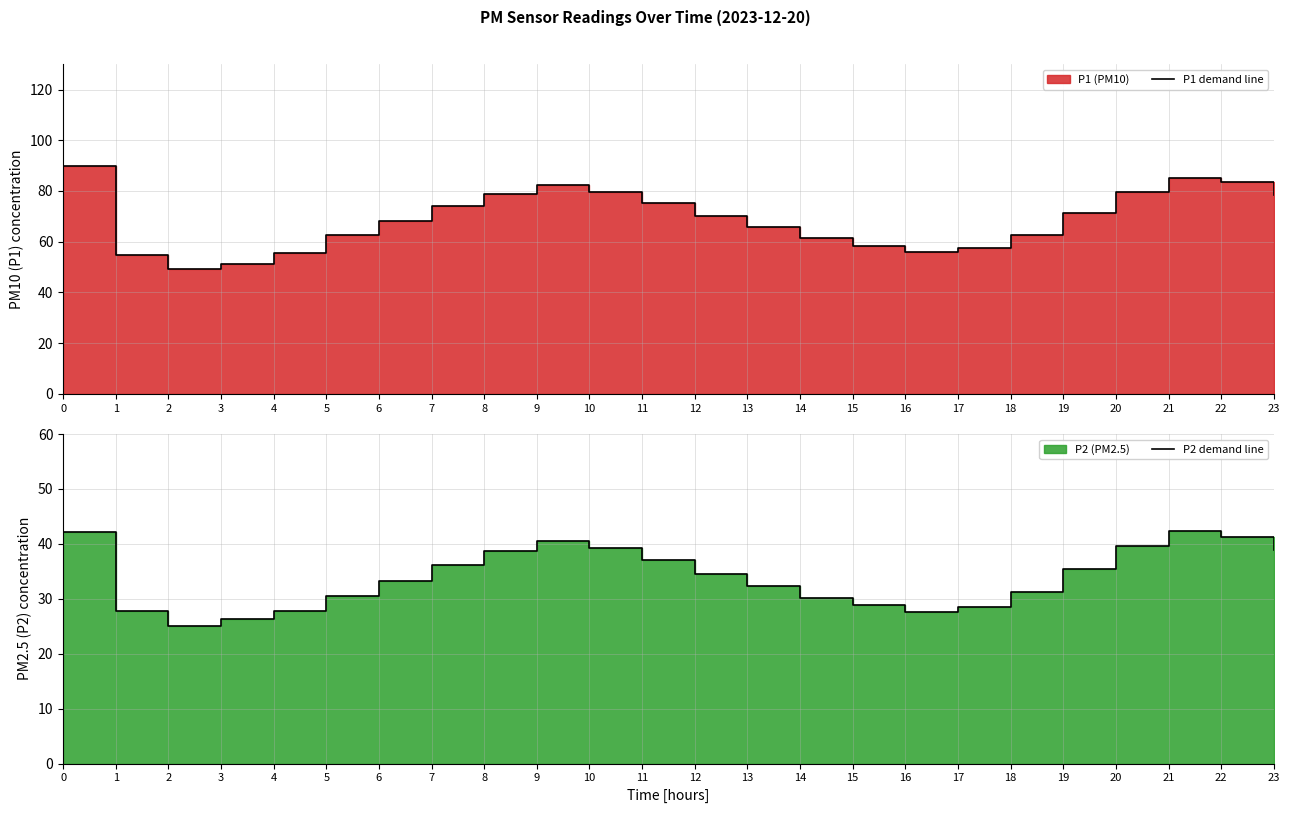

True or false: P1 demand line and P2 demand line cross at least once.

False